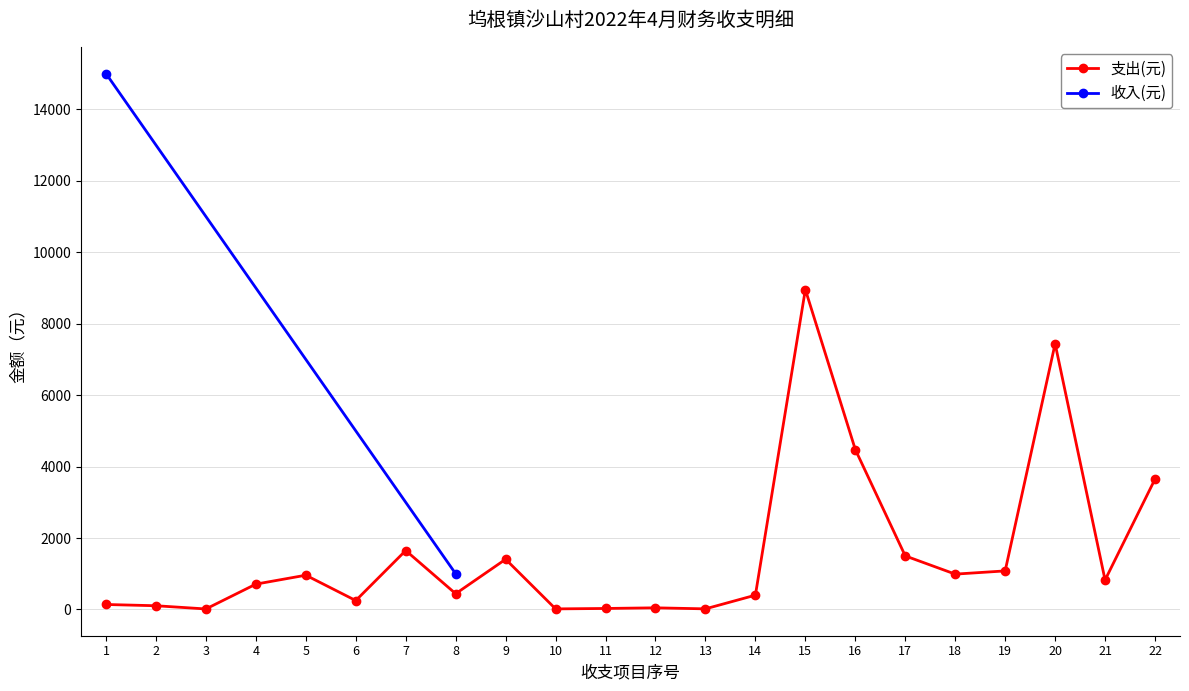

Is it true that the value at 14 is 401.0?

True